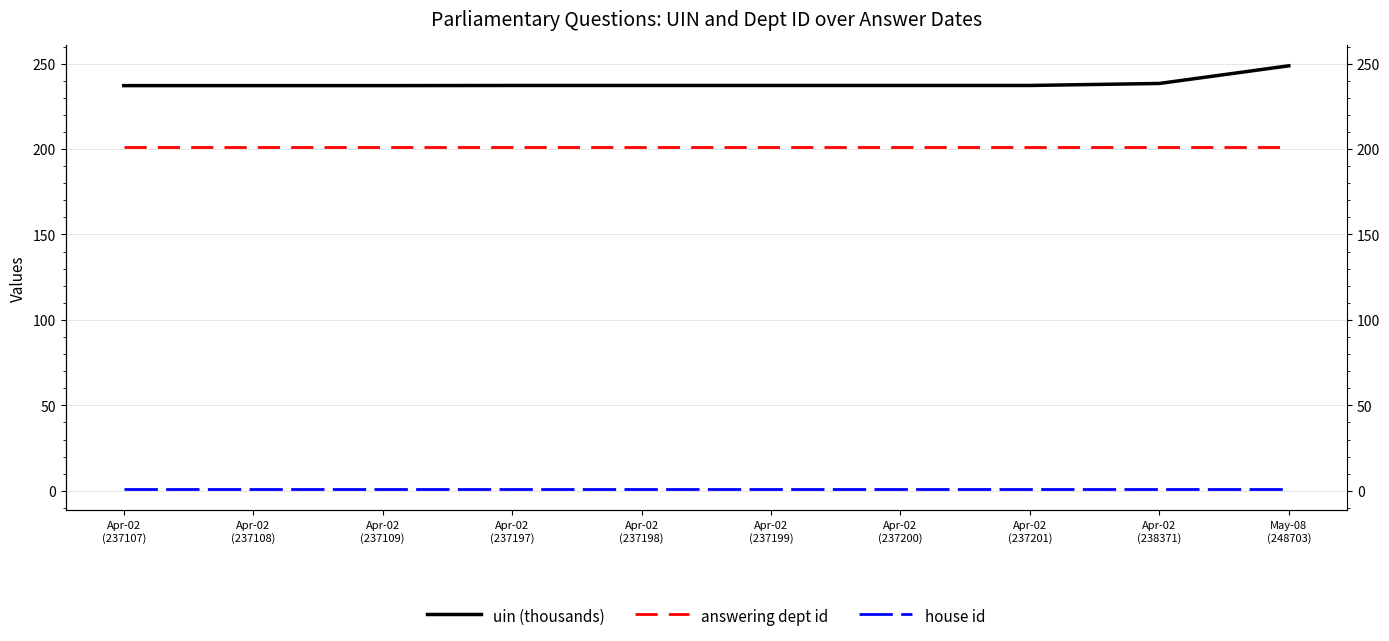

True or false: house id and answering dept id intersect in this chart.

False